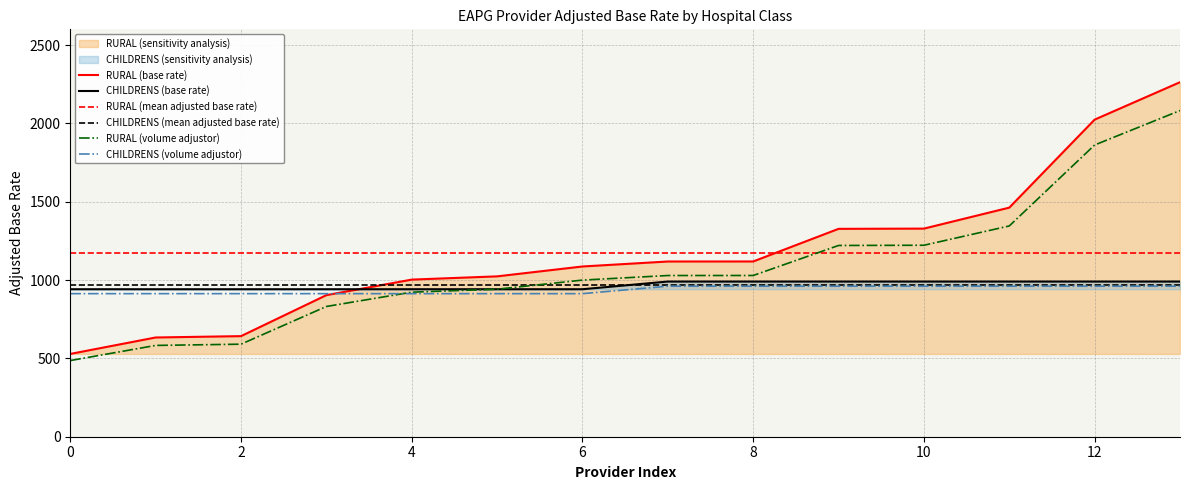

How many times do CHILDRENS (base rate) and RURAL (base rate) cross each other?

1